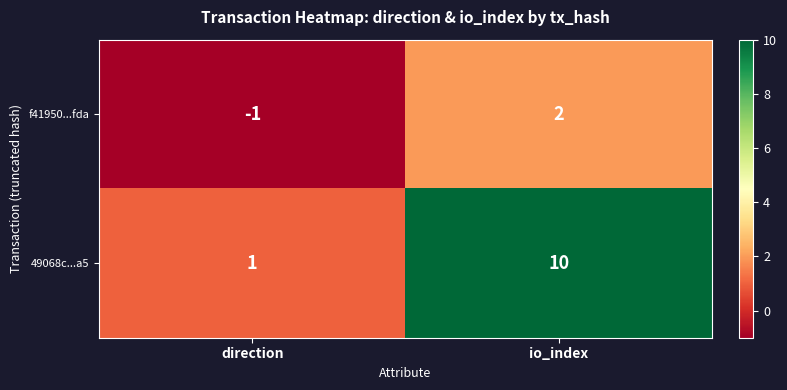

What is the difference between the highest and lowest values at io_index?

8